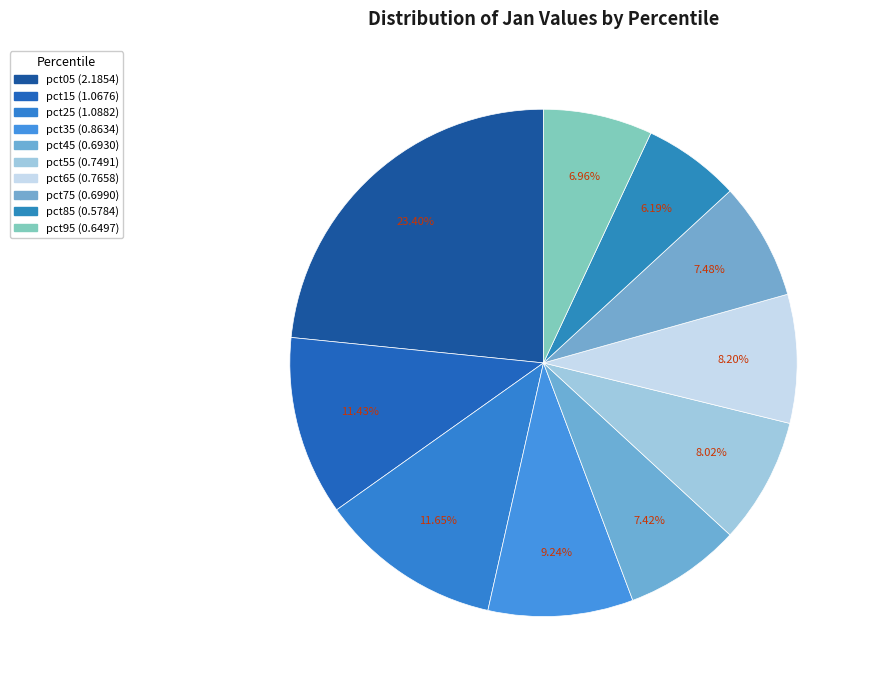

Does pct15 account for over 50% of the chart?

No